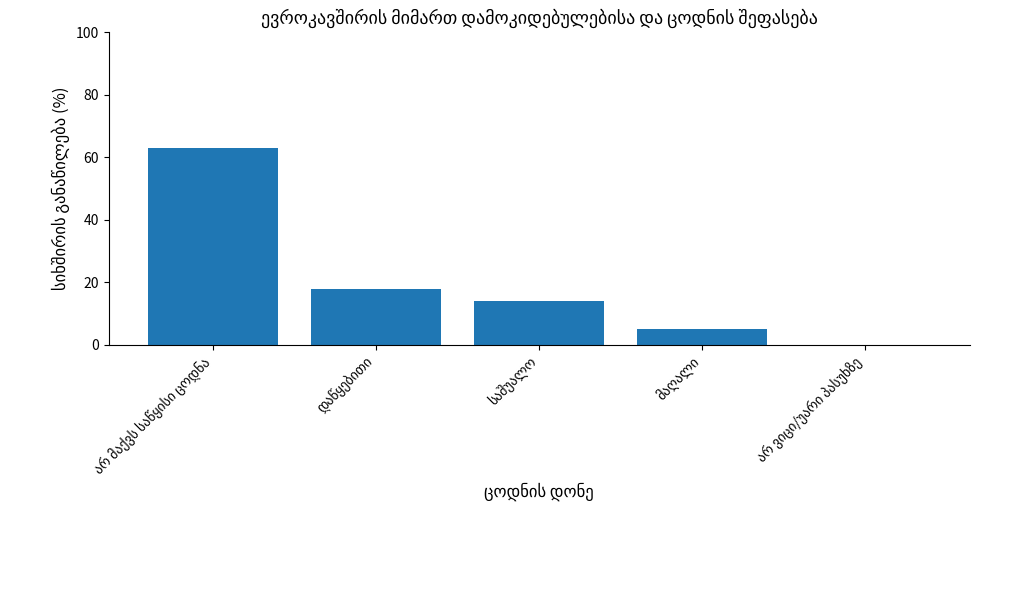

What is the sum of all values?

100